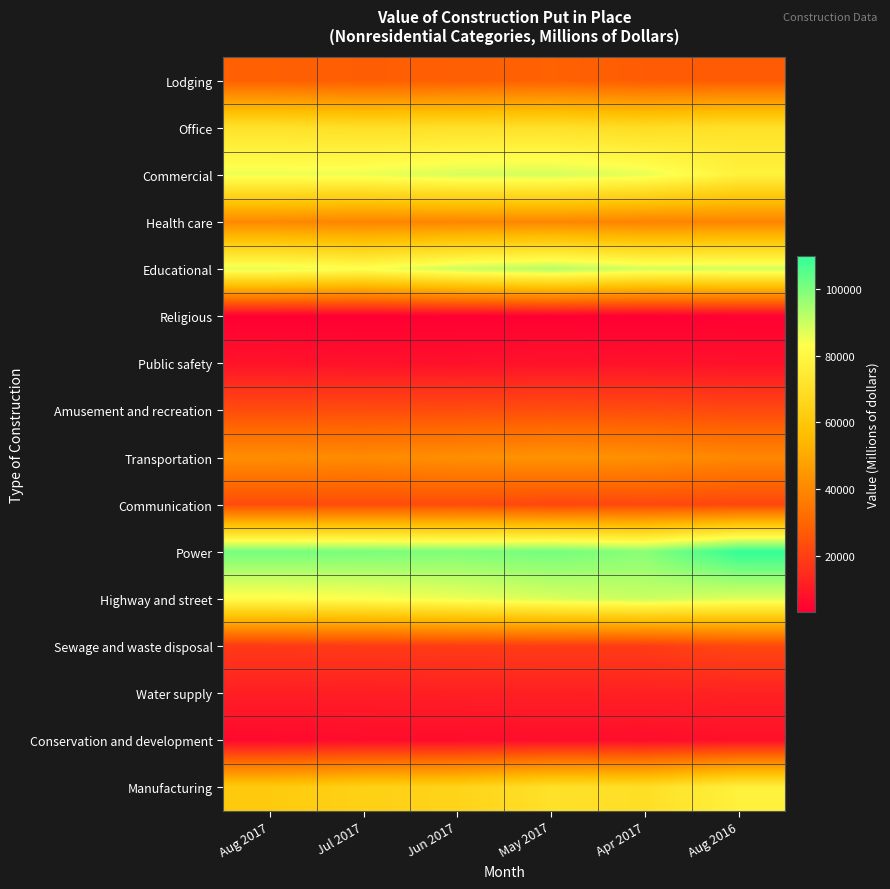

What is the total value across all series at Aug 2016?

715769